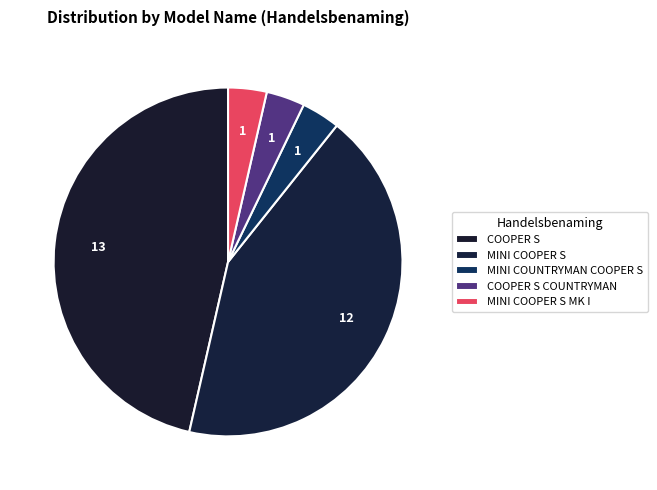

How many segments does this pie chart have?

5